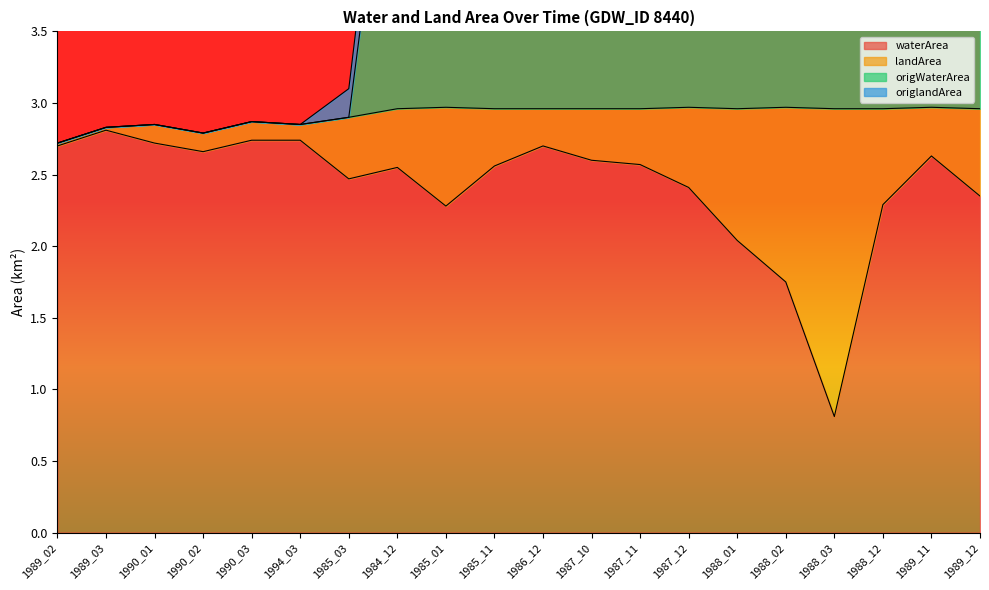

Reading left to right, extract all data points from this chart.

waterArea: 1989_02=2.7	1989_03=2.8	1990_01=2.7	1990_02=2.7	1990_03=2.7	1994_03=2.7	1985_03=2.5	1984_12=2.5	1985_01=2.3	1985_11=2.6	1986_12=2.7	1987_10=2.6	1987_11=2.6	1987_12=2.4	1988_01=2.0	1988_02=1.8	1988_03=0.8	1988_12=2.3	1989_11=2.6	1989_12=2.4
origWaterArea: 1989_02=2.7	1989_03=2.8	1990_01=2.9	1990_02=2.8	1990_03=2.9	1994_03=2.9	1985_03=2.9	1984_12=5.5	1985_01=5.2	1985_11=5.5	1986_12=5.7	1987_10=5.6	1987_11=5.5	1987_12=5.4	1988_01=5.0	1988_02=4.7	1988_03=3.8	1988_12=5.2	1989_11=5.6	1989_12=5.3